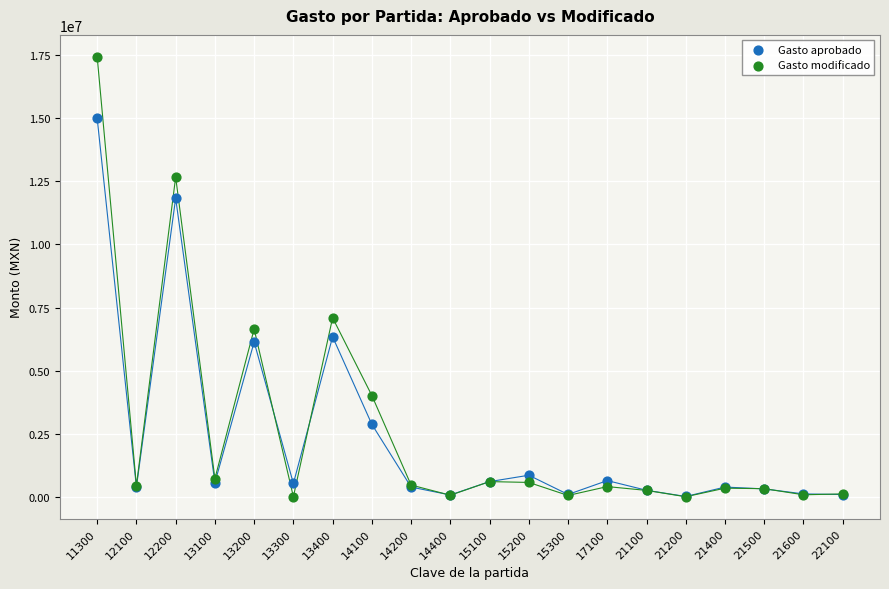

In the Gasto modificado series, what Y value is closest to 8717750?

7093323.7